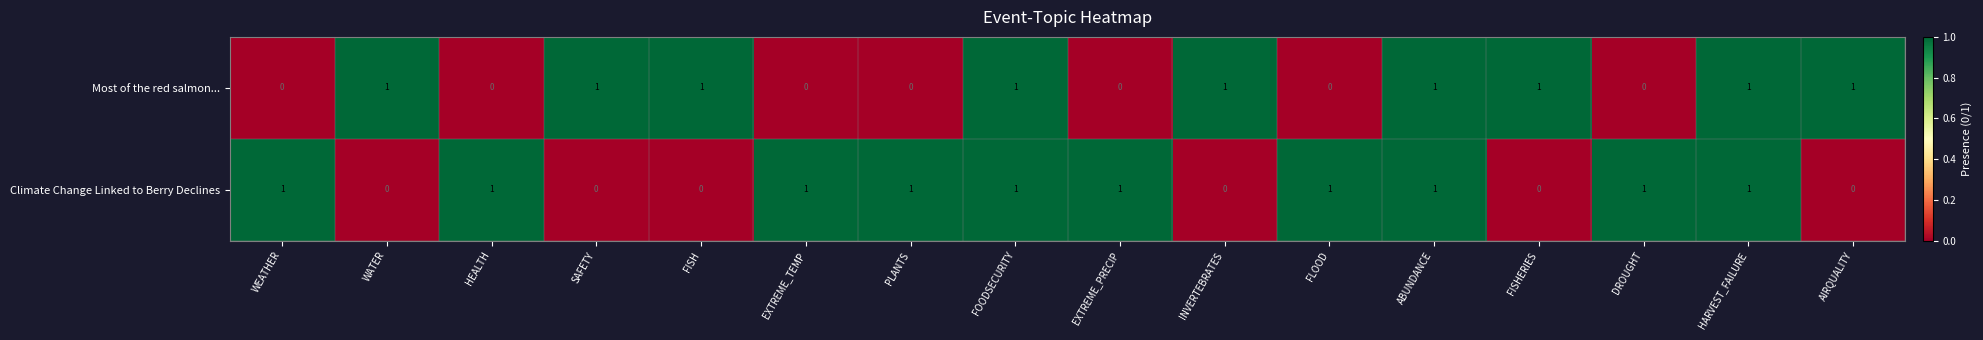

How many categories are shown in the chart?

16